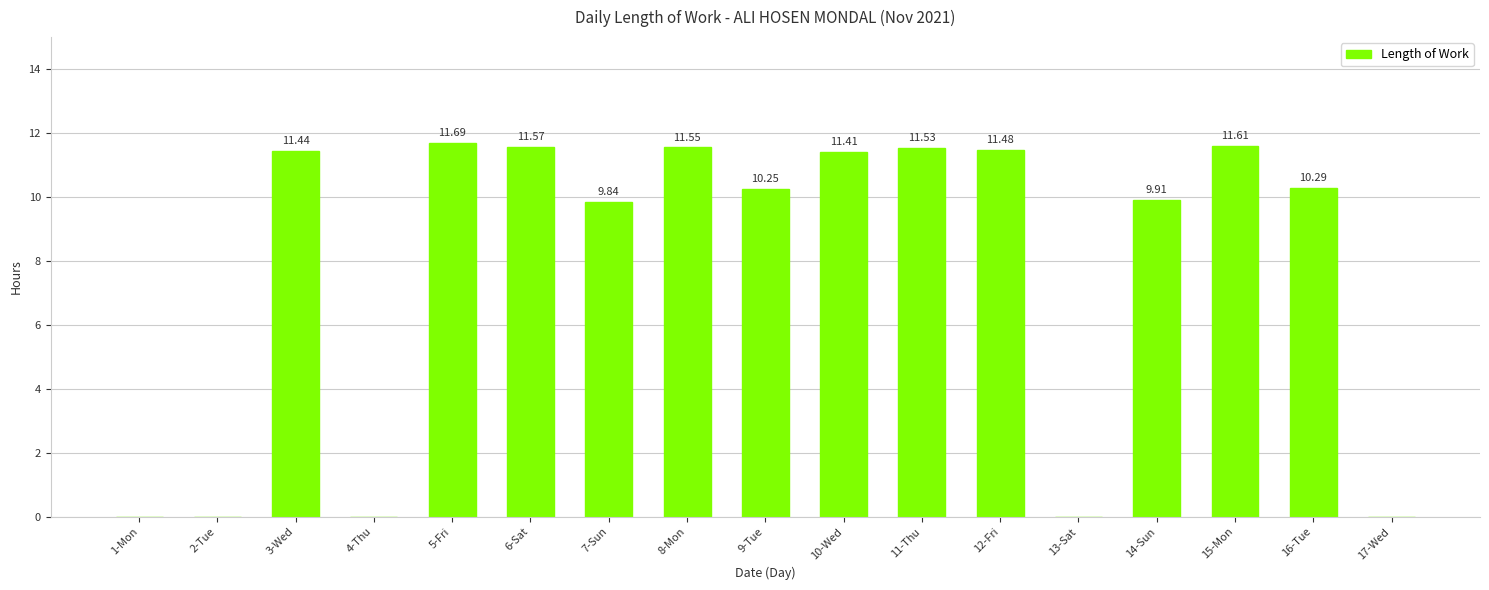

Approximately how many times larger is the value at 9-Tue compared to 5-Fri?

0.9